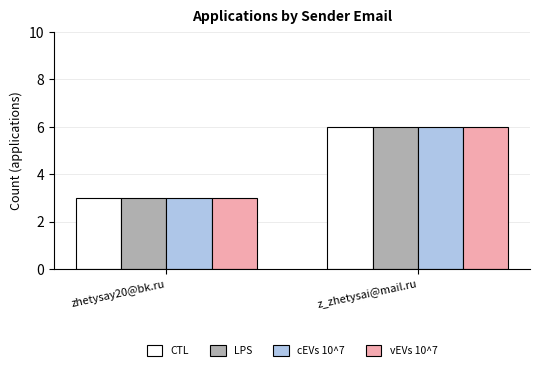

What is the sum of all CTL values?

9